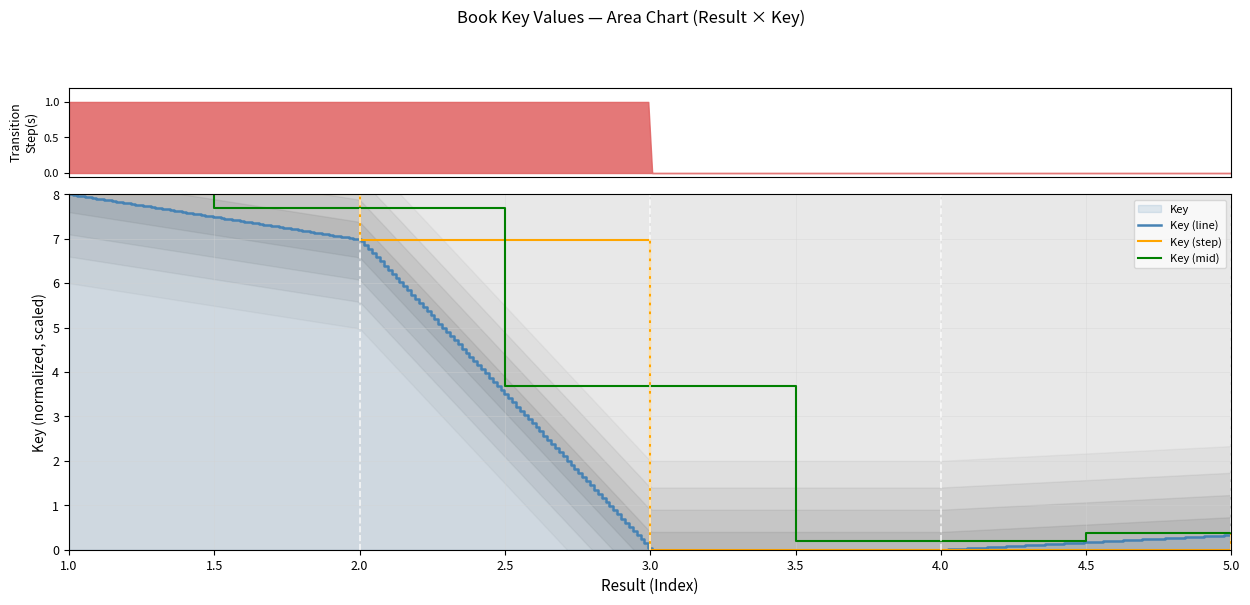

How many interior local valleys (lower than both neighbors) does the data have?

1